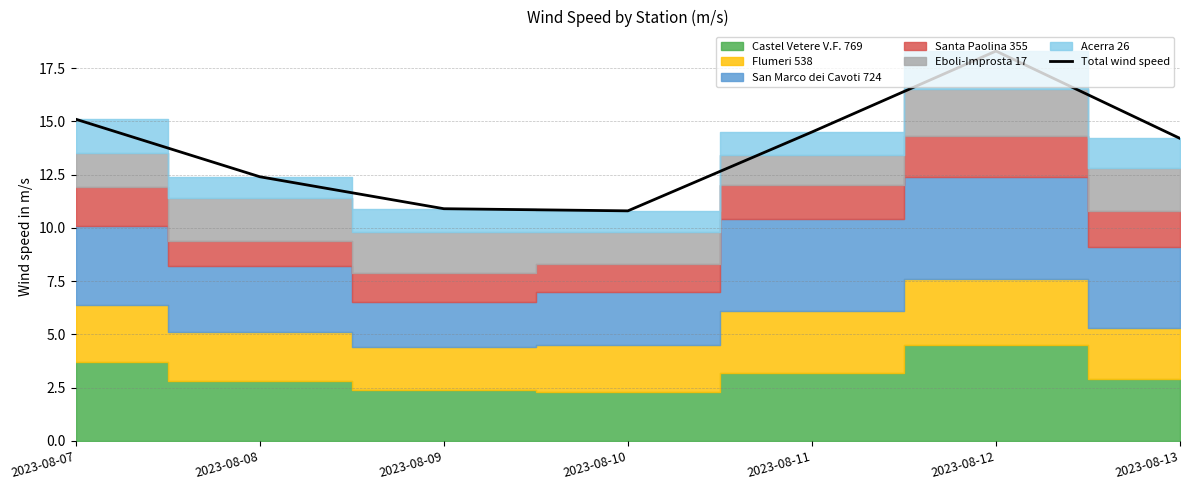

At which label is the value closest to 14?

2023-08-13